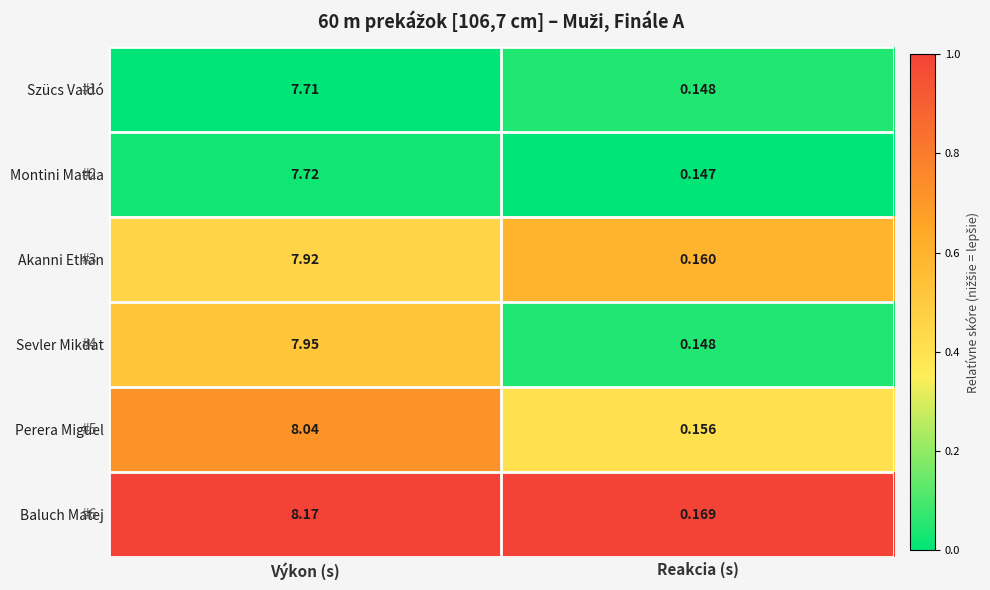

Rank the categories by Akanni Ethan value from highest to lowest.

Výkon (s), Reakcia (s)